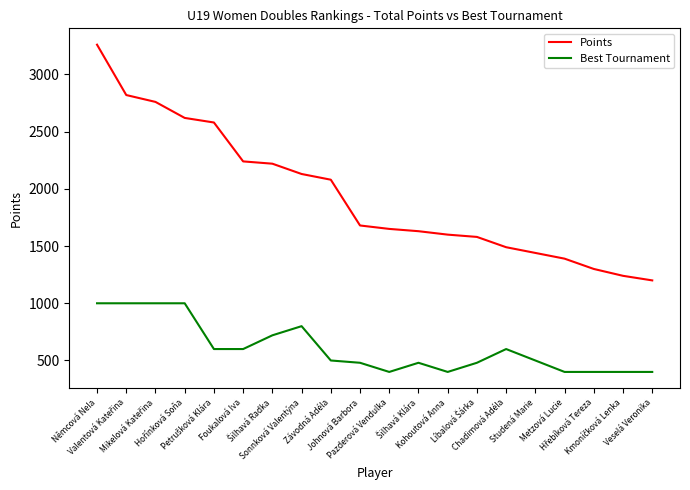

What is the maximum value for Best Tournament?

1000